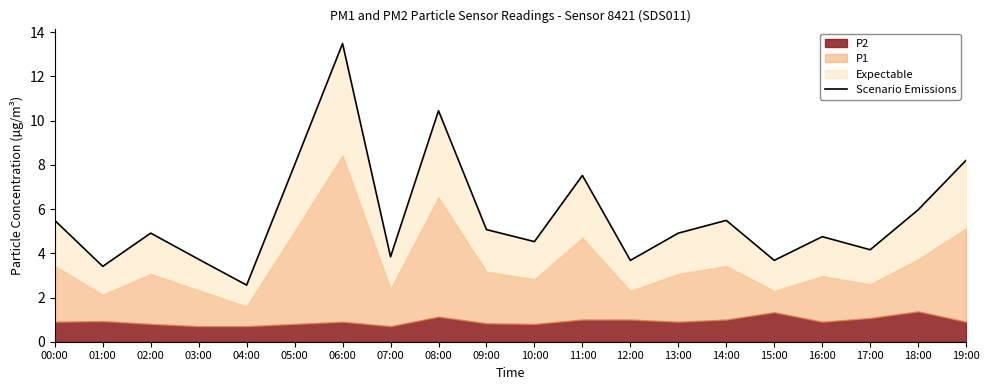

Rank the categories by value from highest to lowest.

06:00, 08:00, 19:00, 05:00, 11:00, 18:00, 00:00, 14:00, 09:00, 02:00, 13:00, 16:00, 10:00, 17:00, 07:00, 03:00, 12:00, 15:00, 01:00, 04:00